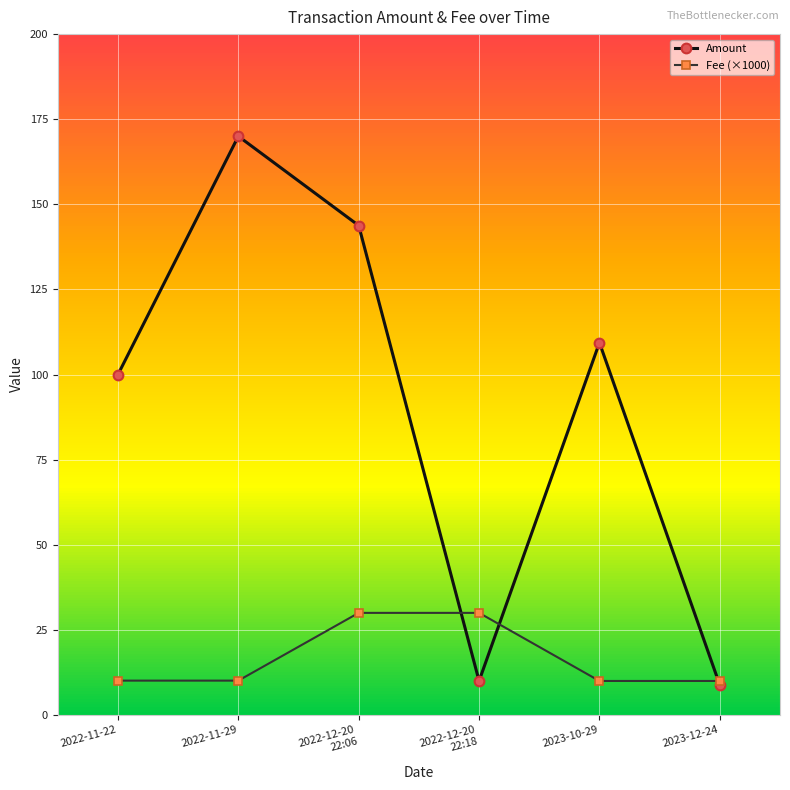

Where do Amount and Fee (×1000) first cross each other?

2022-12-20
22:06 and 2022-12-20
22:18